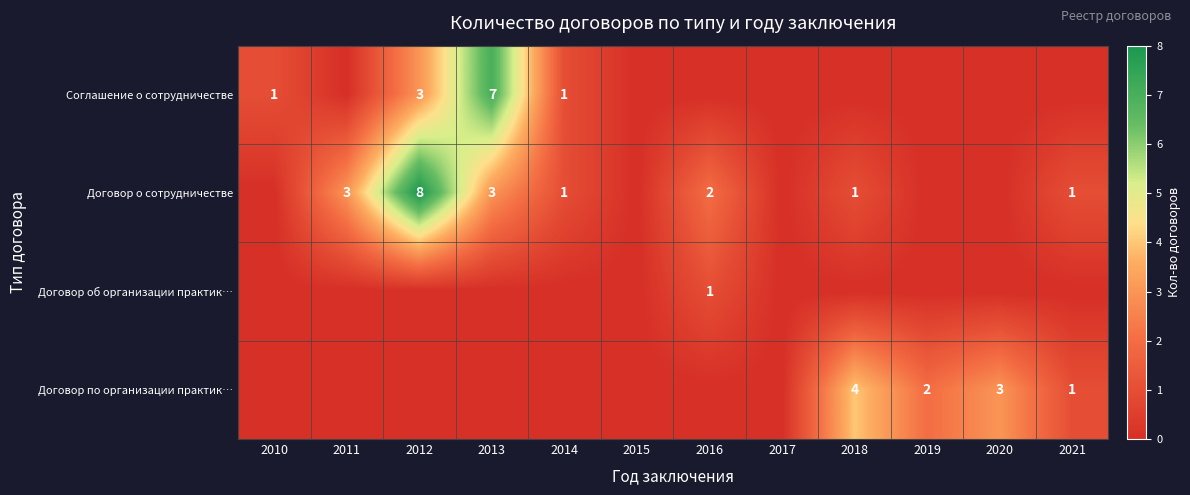

Between 2021 and 2012, which is larger?

2012